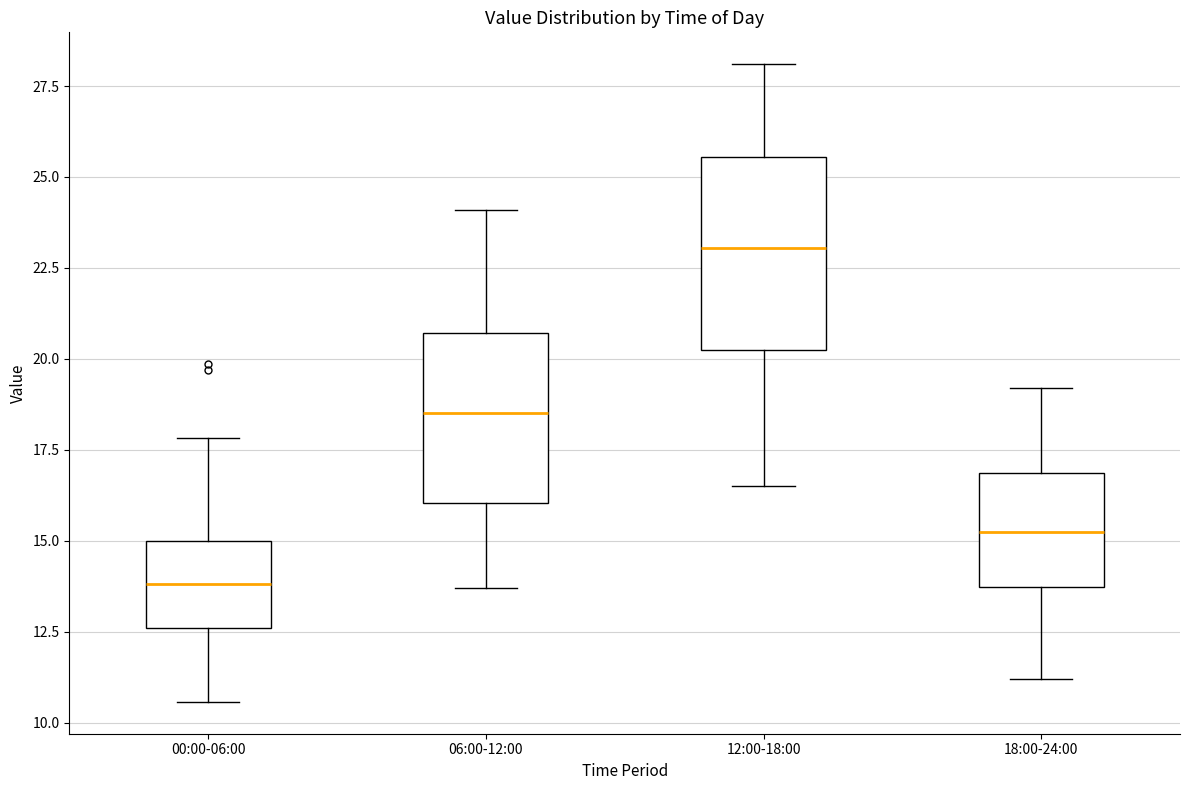

Reading left to right, transcribe this box plot: for each box, give where its median line is, the range the box spans, and where its two whiskers end, as read against the y-axis. The values are not printed on the chart, so give them approximately, as read against the axis.

00:00-06:00: median 14.0, box 12.5 to 15.0, whiskers 10.5 to 18.0
06:00-12:00: median 18.5, box 16.0 to 20.5, whiskers 13.5 to 24.0
12:00-18:00: median 23.0, box 20.5 to 25.5, whiskers 16.5 to 28.0
18:00-24:00: median 15.5, box 13.5 to 17.0, whiskers 11.0 to 19.0